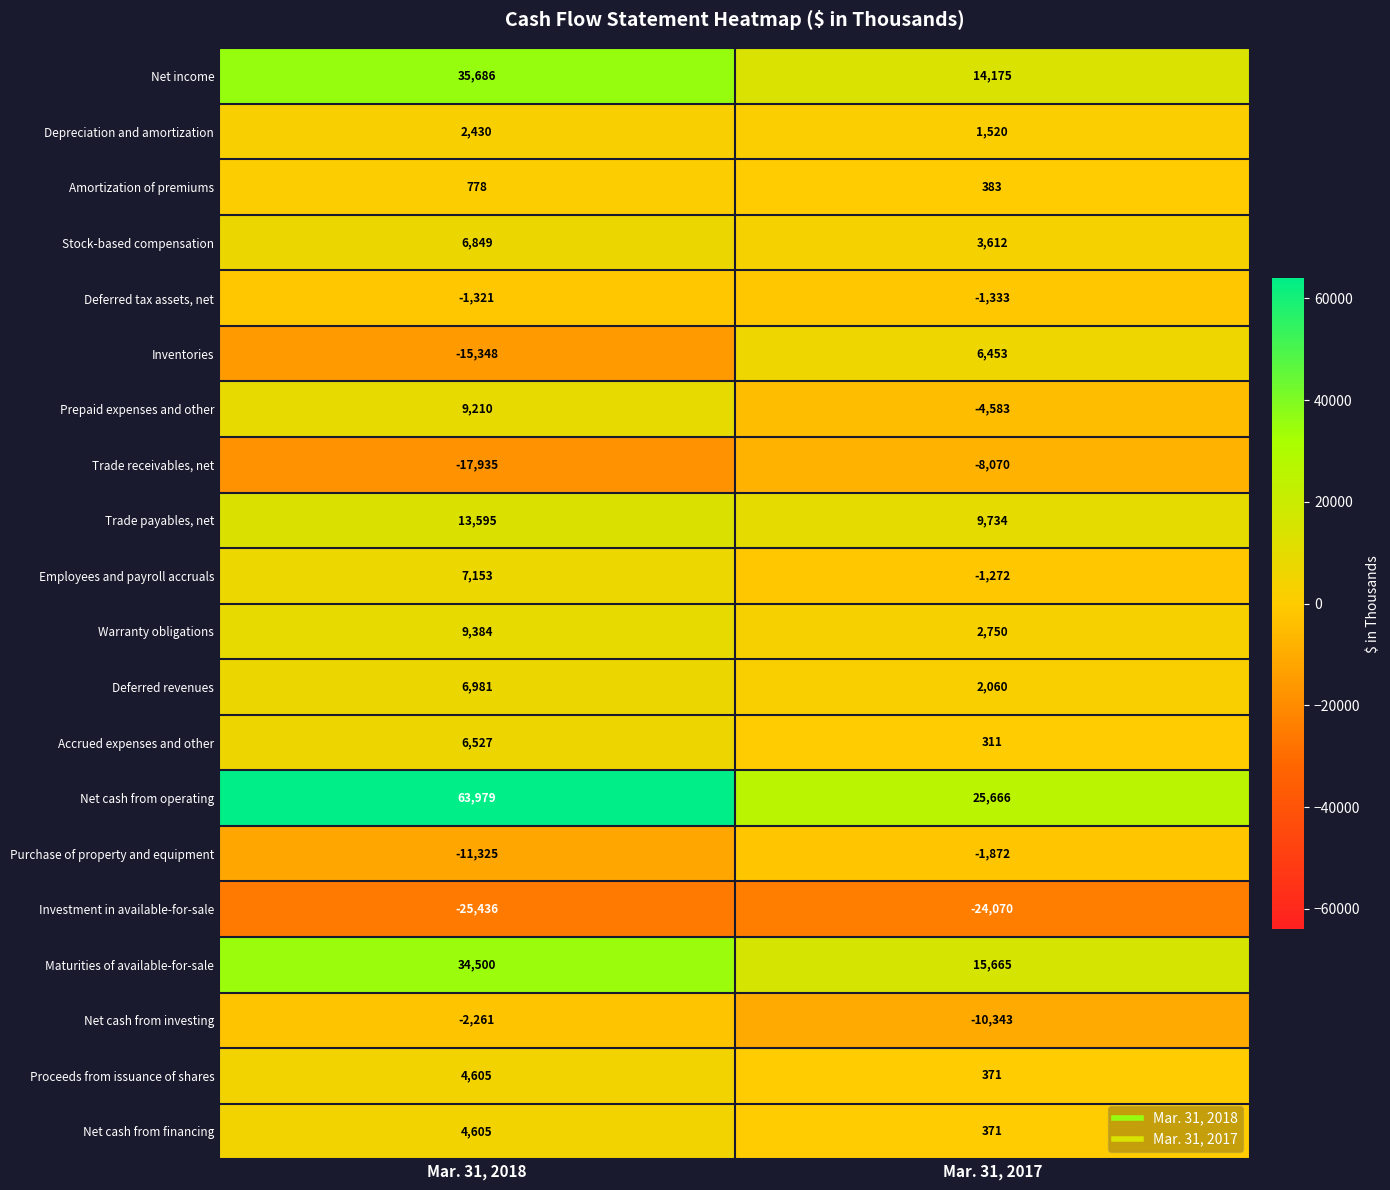

Count the number of data series in this chart.

20